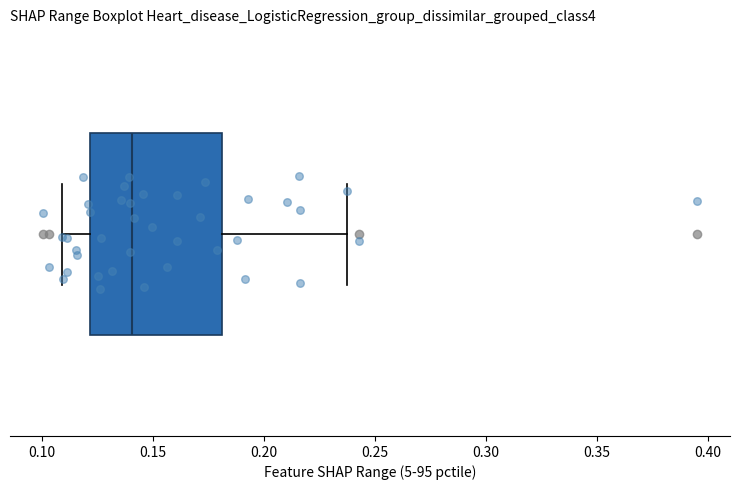

Where is the left edge of the box on the x-axis? The values are not printed on the chart, so give them approximately, as read against the axis.

0.12